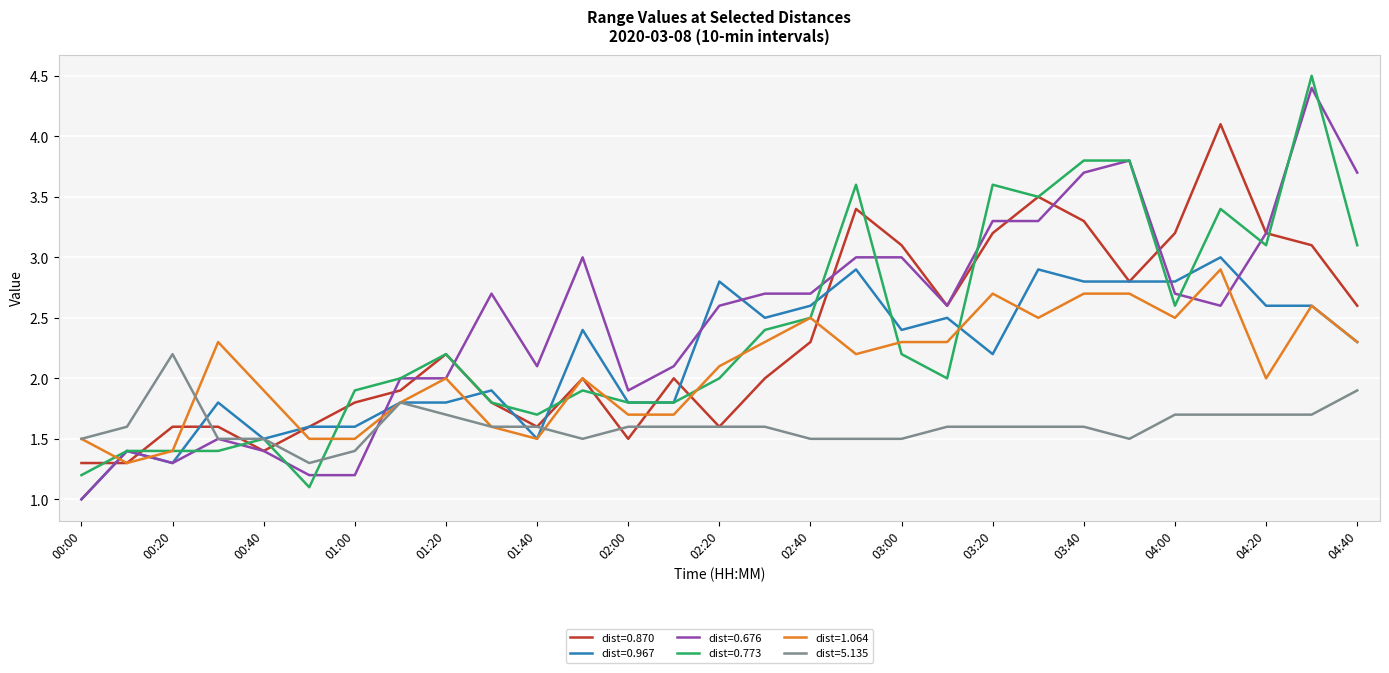

What is the lowest value of the dist=5.135 series?

1.3